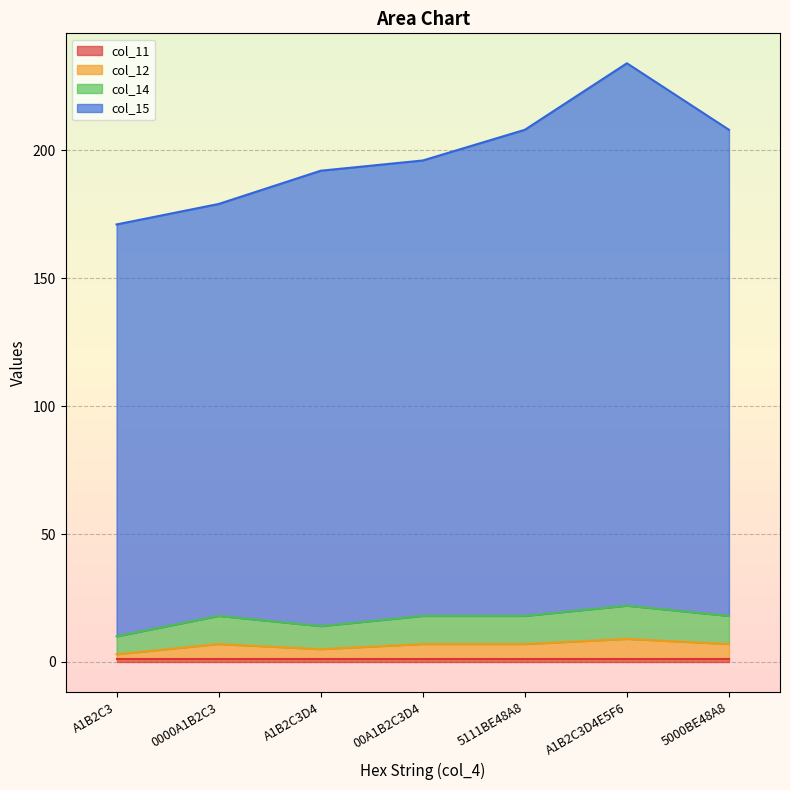

The col_12 series shows 7 at 0000A1B2C3. True or false?

True